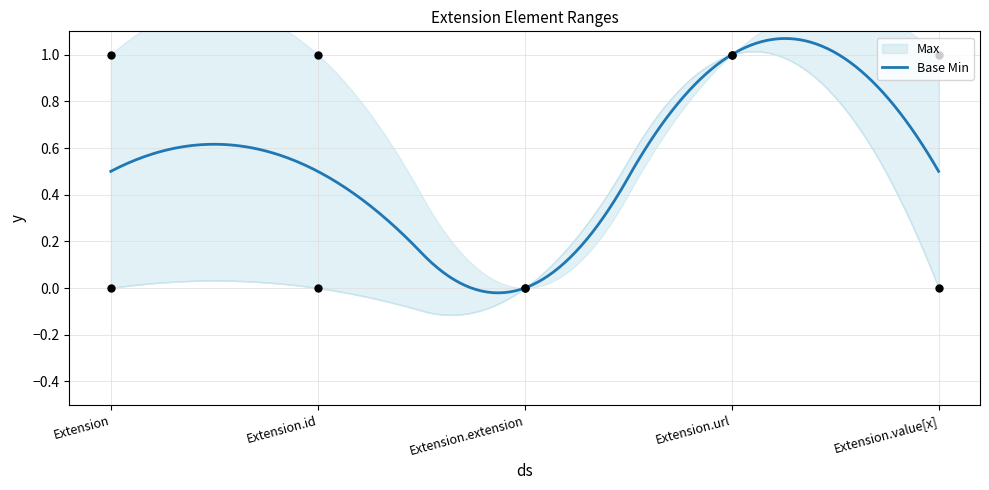

Which series has the largest Y range (max minus min)?

Max